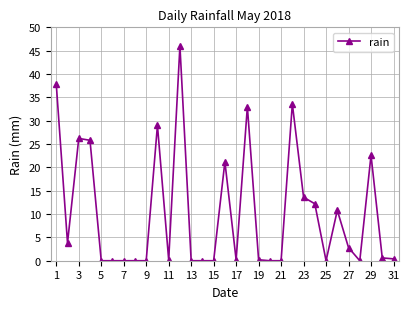

What is the difference between the maximum and second lowest values?

46.0